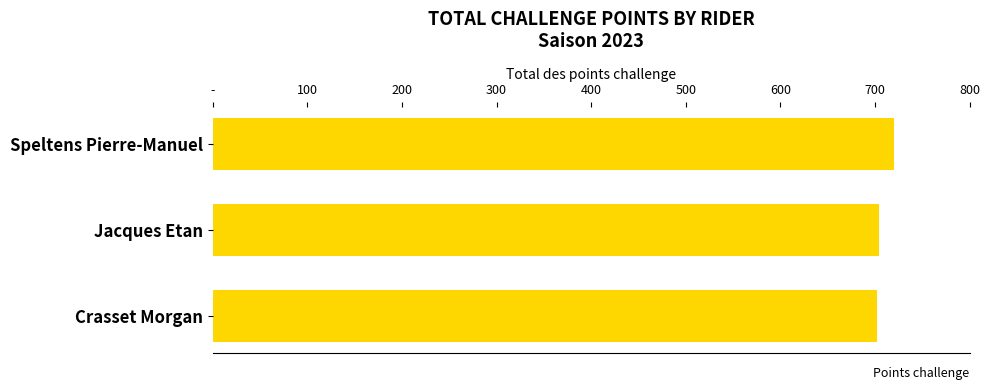

How many values are between 702 and 720?

3